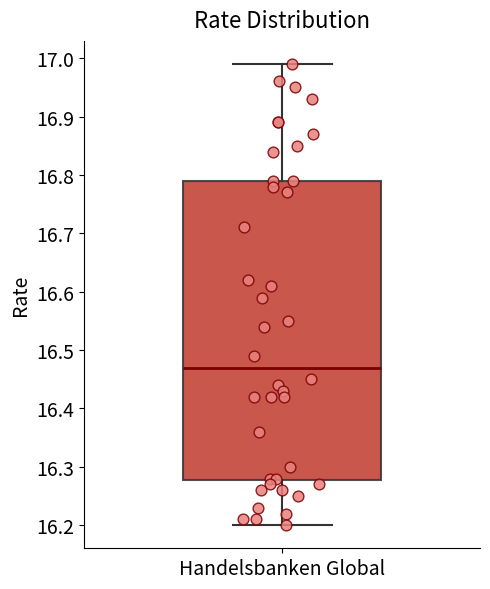

Where is the upper edge of the box for Handelsbanken Global on the y-axis? The values are not printed on the chart, so give them approximately, as read against the axis.

16.79